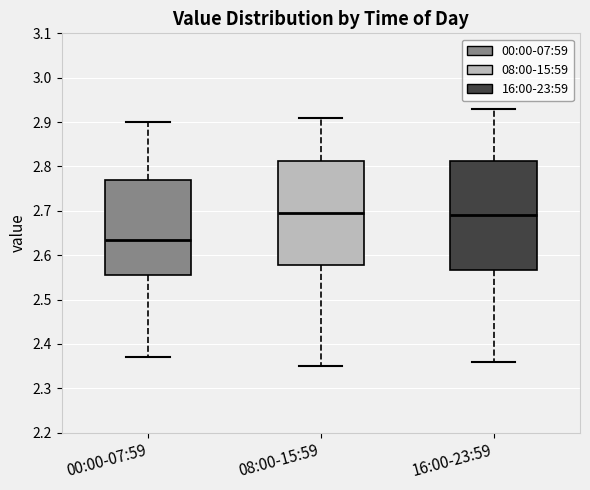

Reading left to right, transcribe this box plot: for each box, give where its median line is, the range the box spans, and where its two whiskers end, as read against the y-axis. The values are not printed on the chart, so give them approximately, as read against the axis.

00:00-07:59: median 2.64, box 2.56 to 2.77, whiskers 2.37 to 2.90
08:00-15:59: median 2.70, box 2.58 to 2.81, whiskers 2.35 to 2.91
16:00-23:59: median 2.69, box 2.57 to 2.81, whiskers 2.36 to 2.93